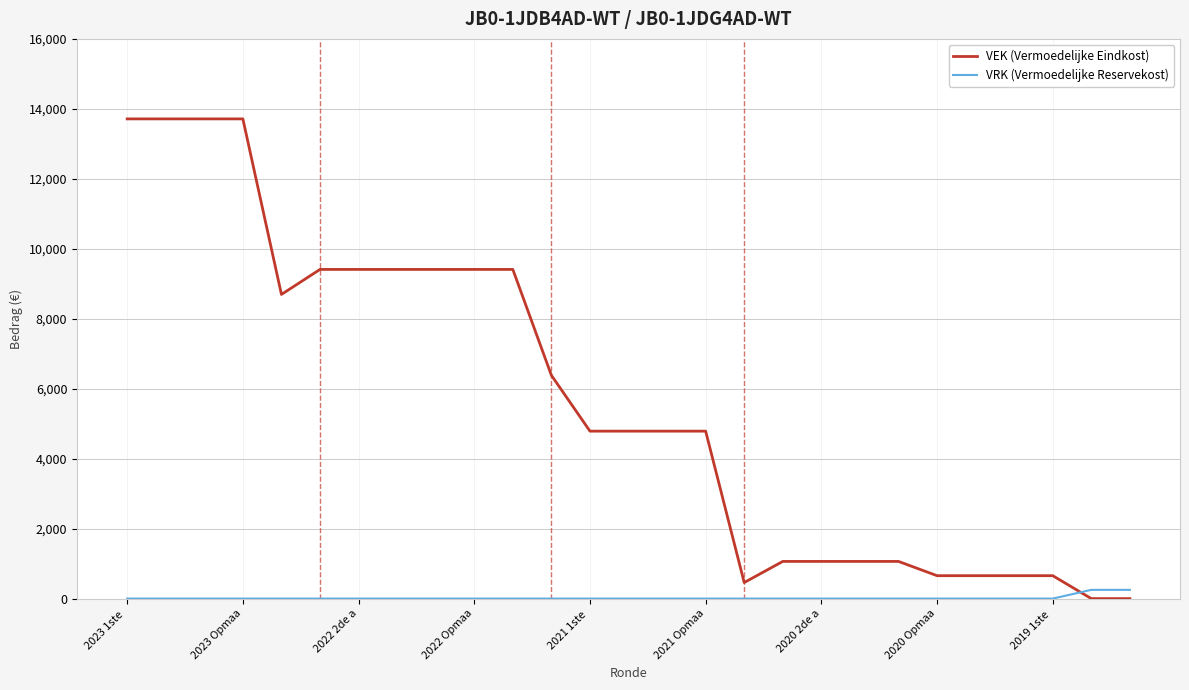

Which series ends up on top after the final intersection of VEK (Vermoedelijke Eindkost) and VRK (Vermoedelijke Reservekost)?

VRK (Vermoedelijke Reservekost)